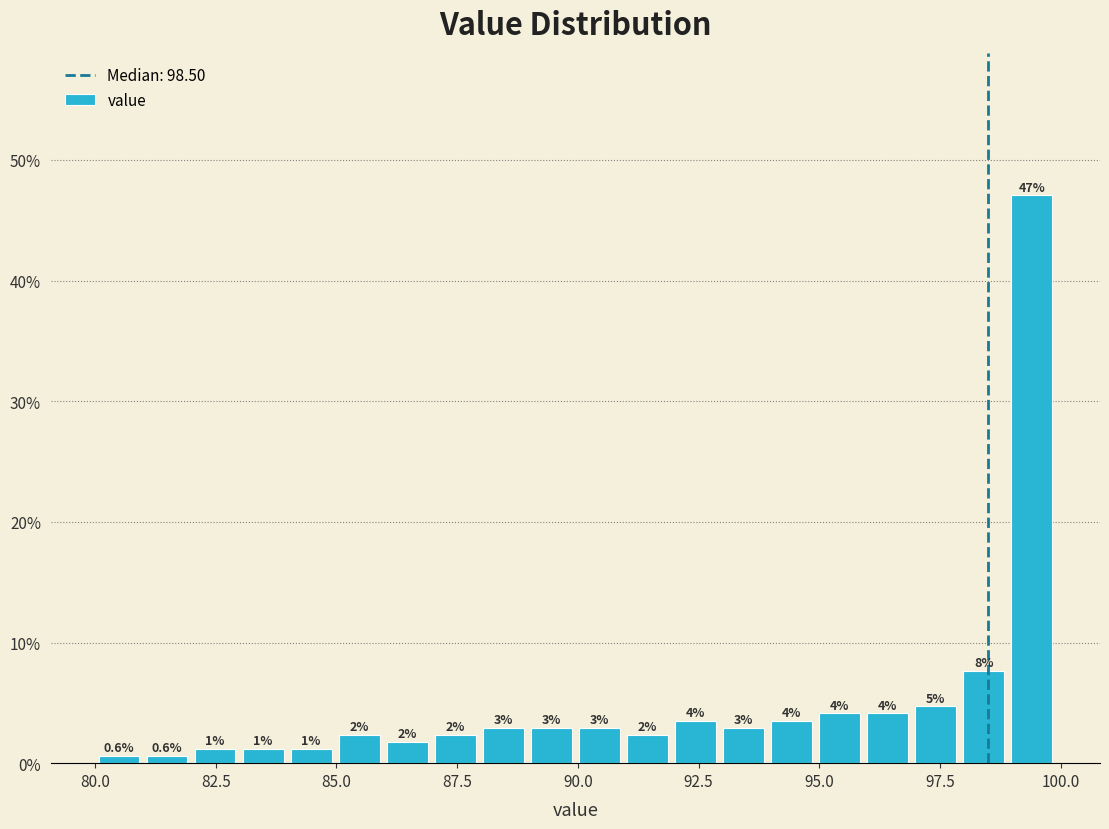

Around what value on the x-axis is the tallest bar? Give the approximate position of its centre, as read against the axis.

99.5